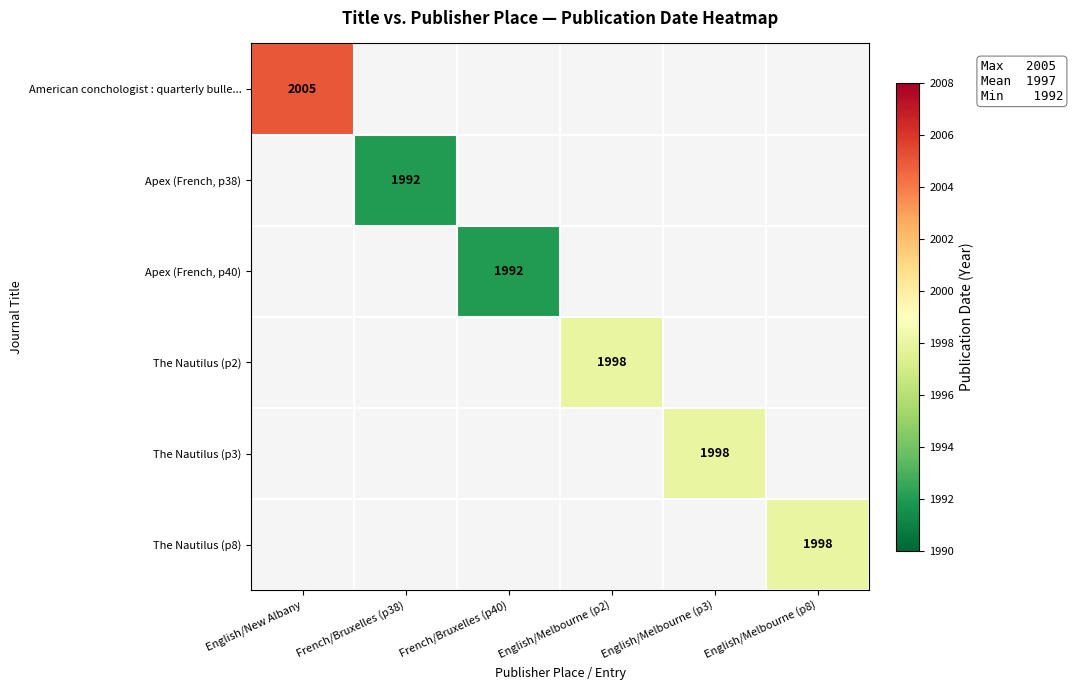

At how many categories does at least one series exceed 1994?

4